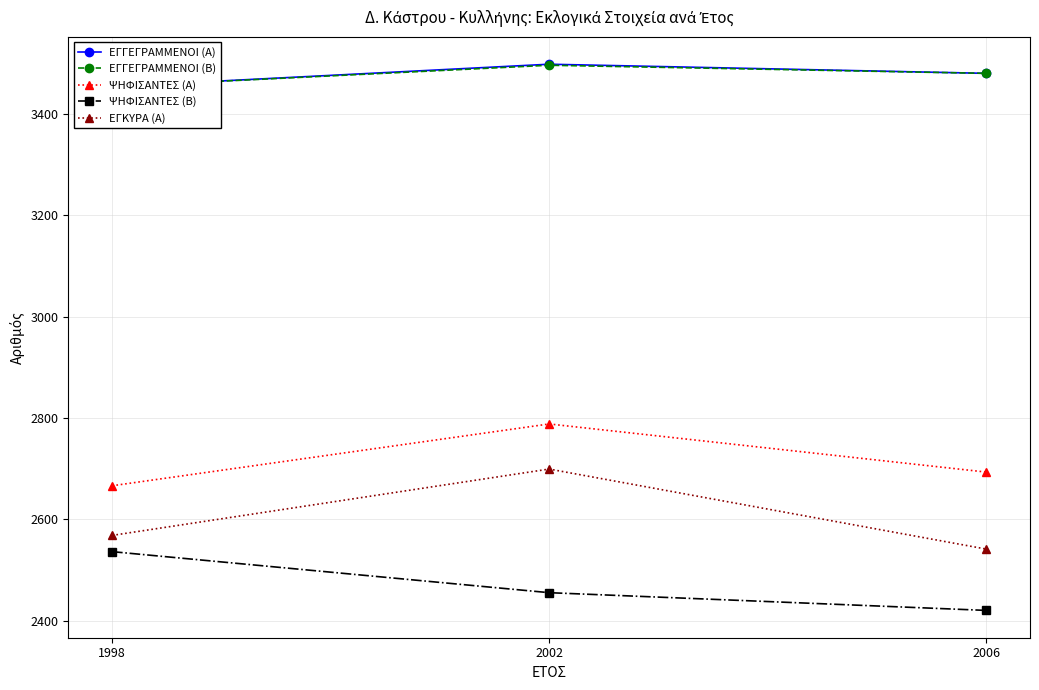

How many ΨΗΦΙΣΑΝΤΕΣ (Α) values are between 2666 and 2788?

3